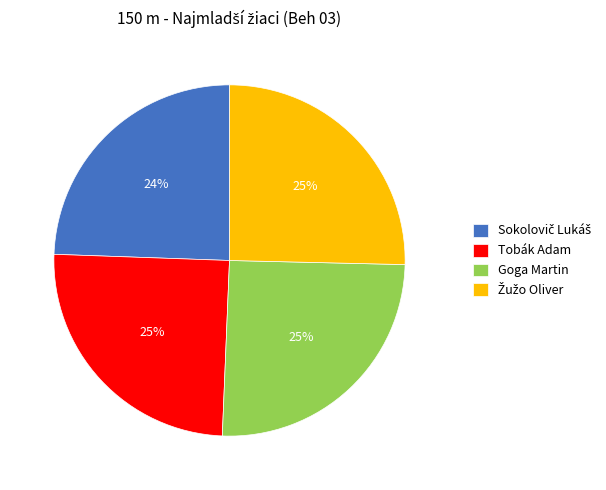

Is the sum of Tobák Adam and Goga Martin greater than half?

Yes